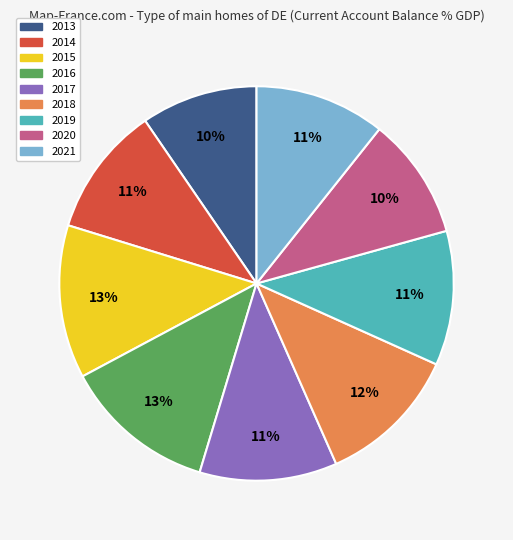

To the nearest percent, what is the average slice percentage?

11%